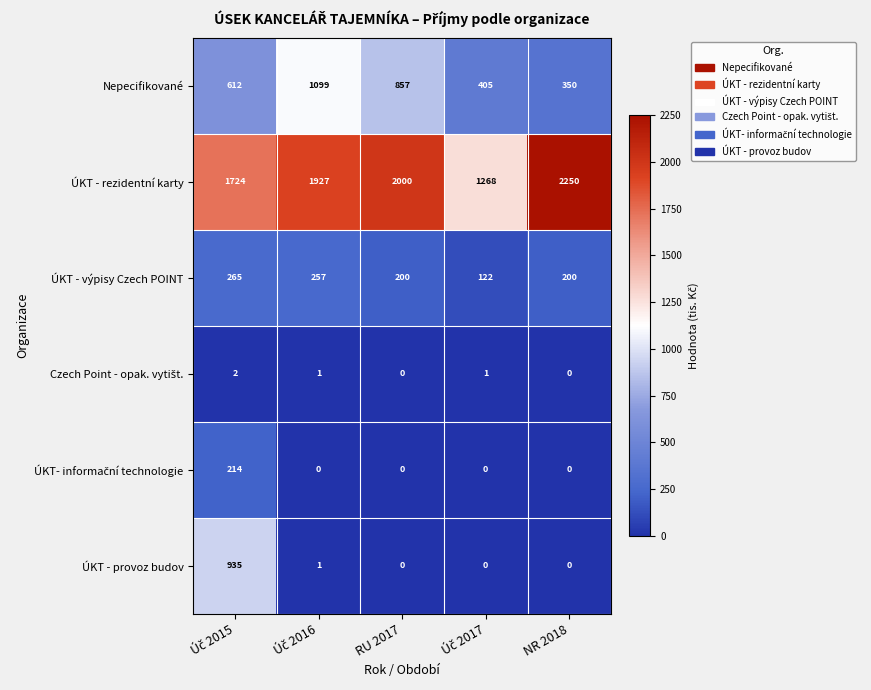

What is the difference between the second highest and minimum values in the Nepecifikované series?

507